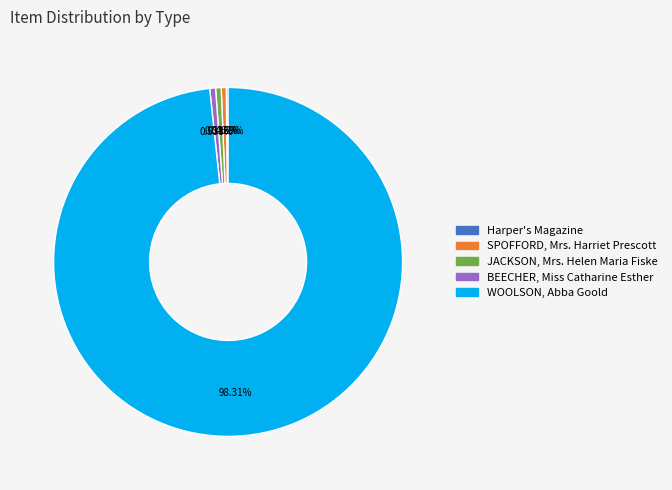

What is the largest slice in the pie chart?

WOOLSON, Abba Goold